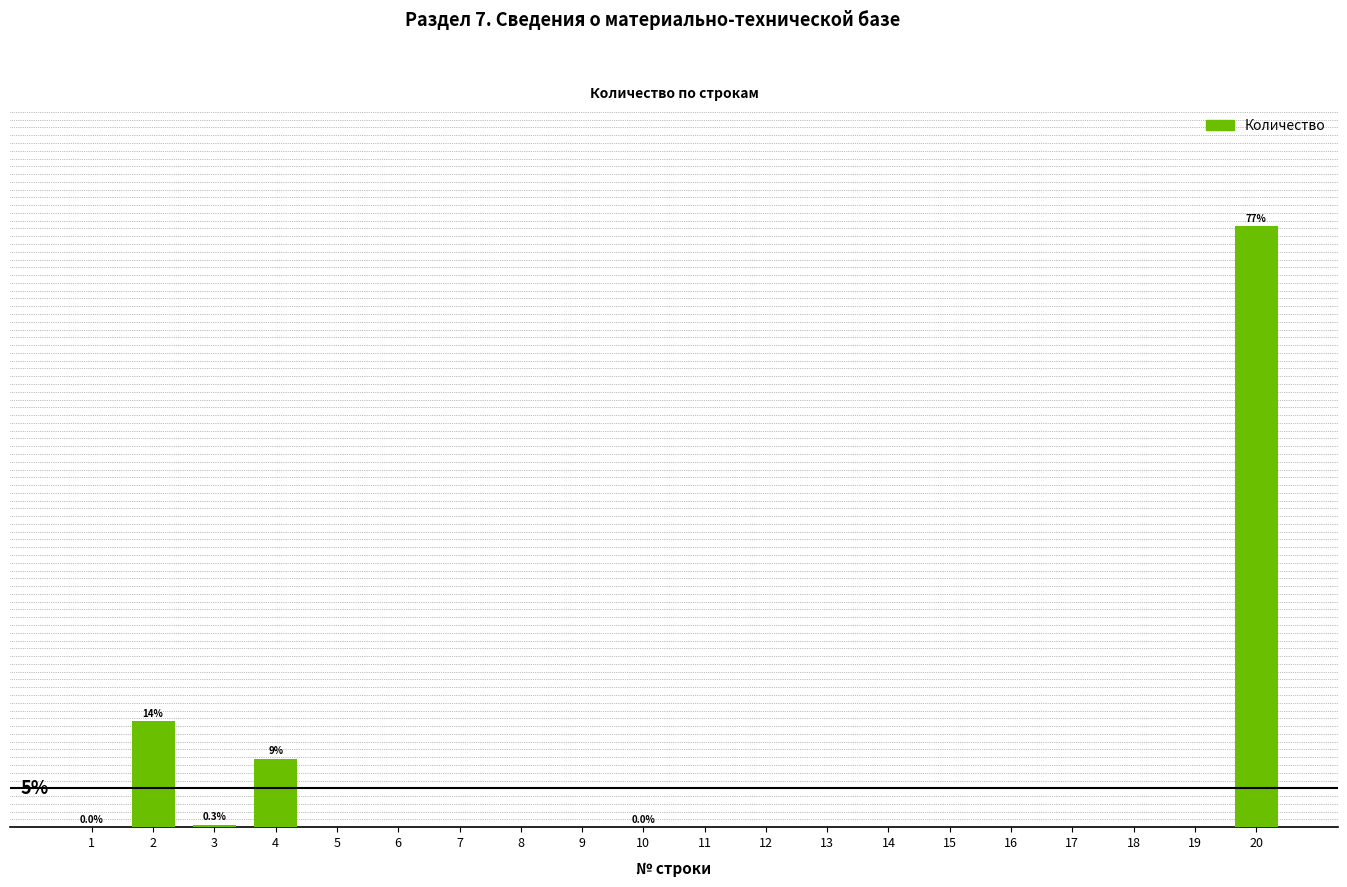

What is the difference between the maximum and second lowest values?

77.3